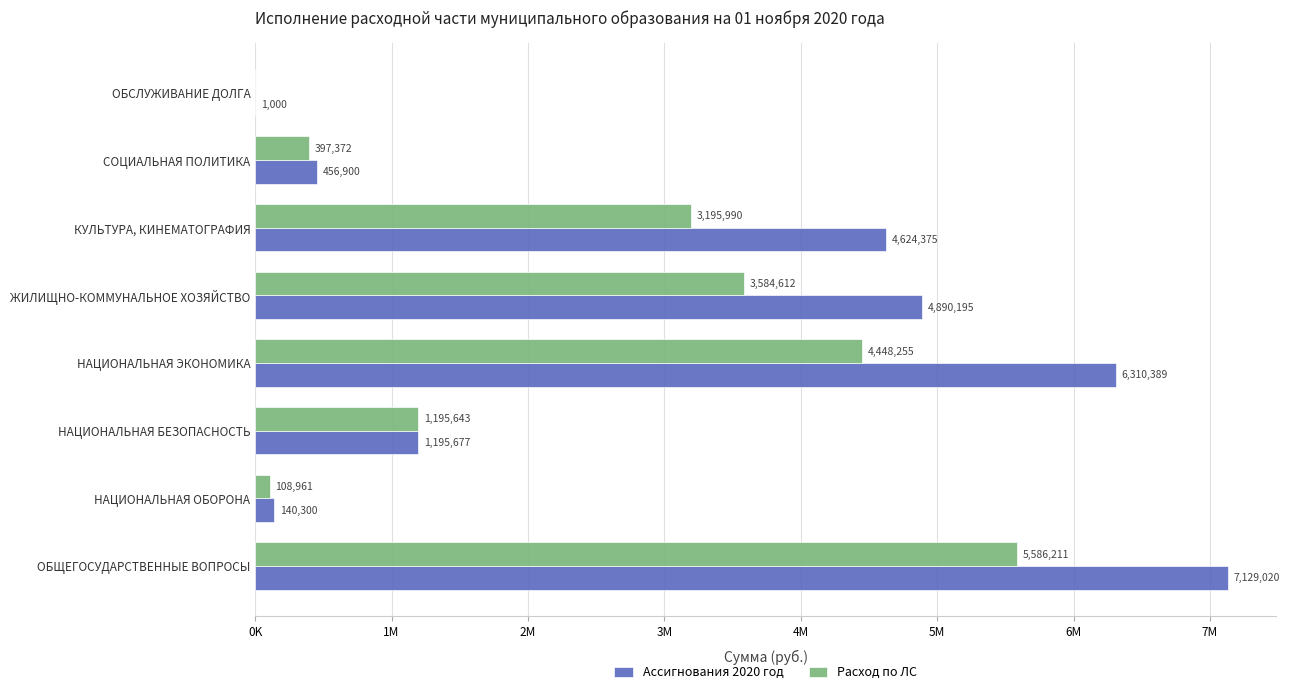

What is the label of the 7th bar from the right?

НАЦИОНАЛЬНАЯ ОБОРОНА